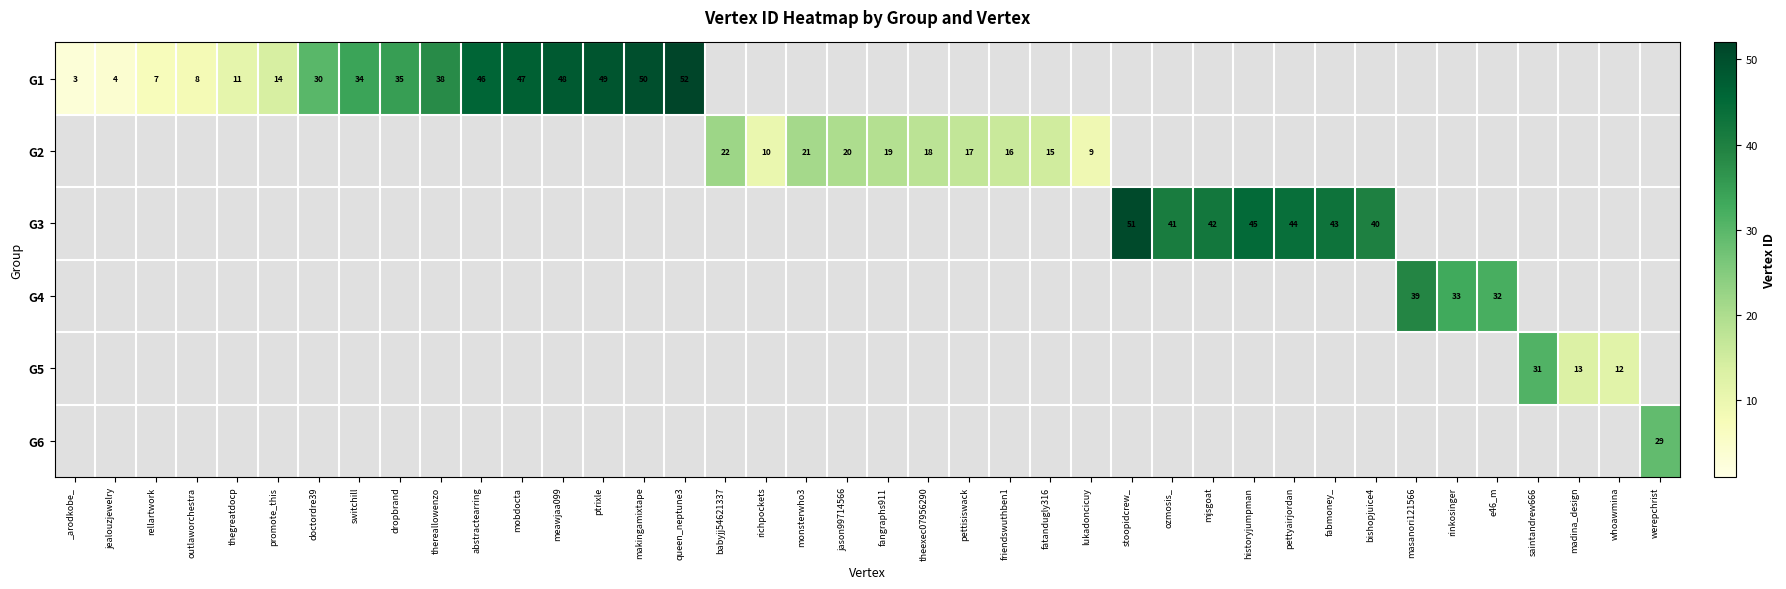

The value of G2 at fangraphs911 is 19. True or false?

True